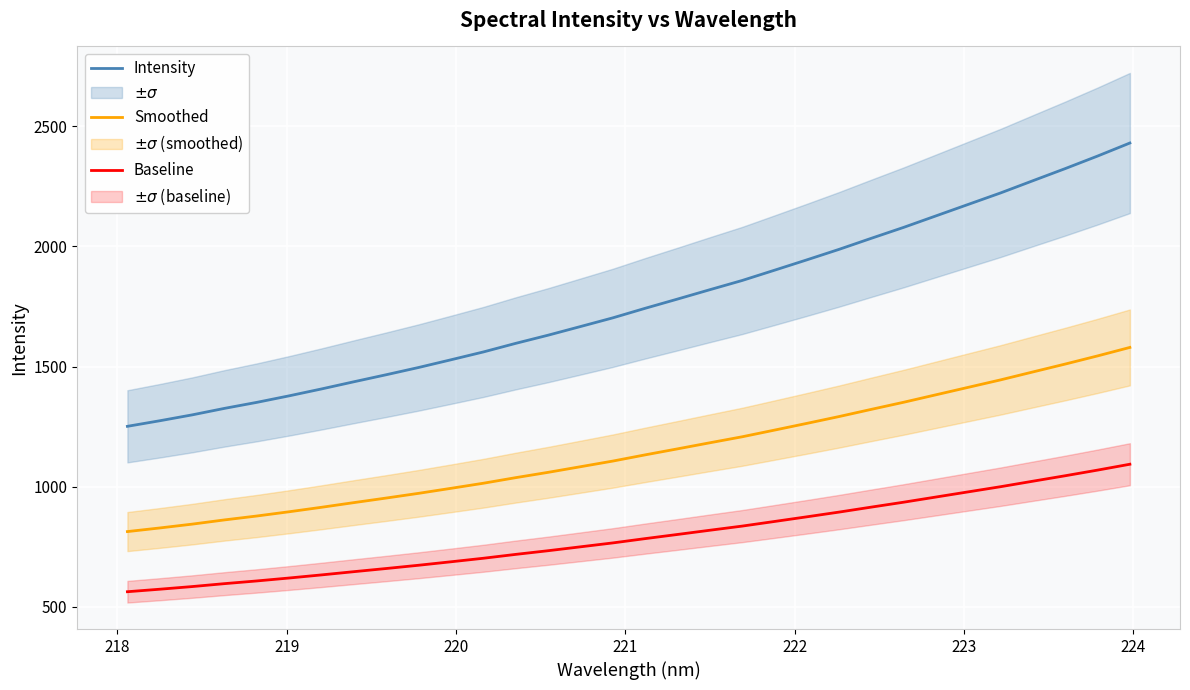

True or false: Smoothed and Intensity cross at least once.

False